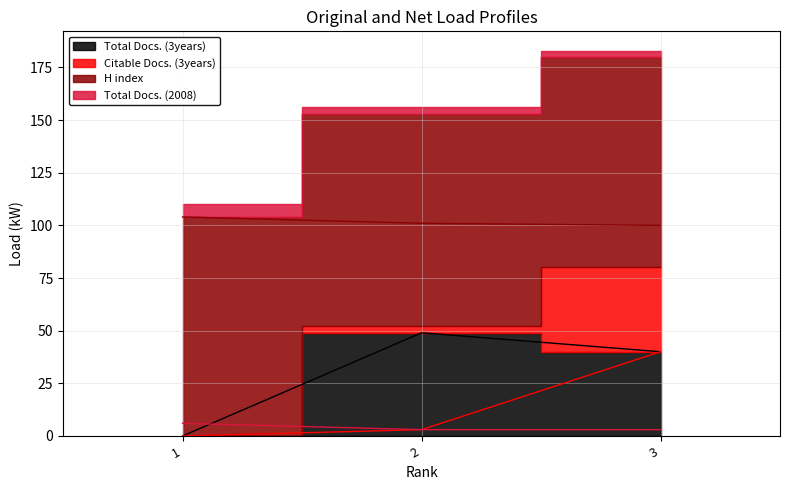

Is the value of H index at 3 greater than the value of Total Docs. (3years) at 2?

Yes